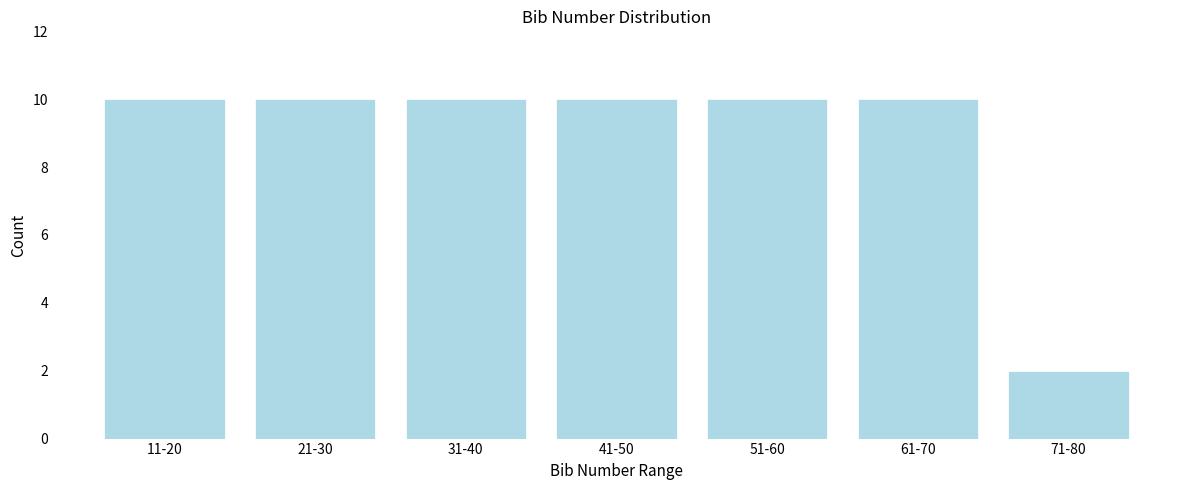

Reading left to right, transcribe all the data shown in this chart.

10	10	10	10	10	10	2